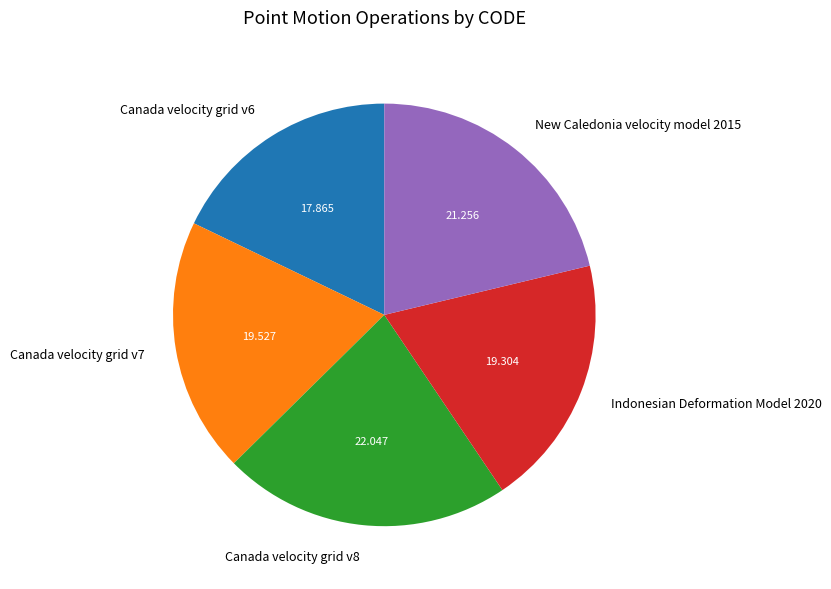

Between Canada velocity grid v8 and Indonesian Deformation Model 2020, which is larger?

Canada velocity grid v8